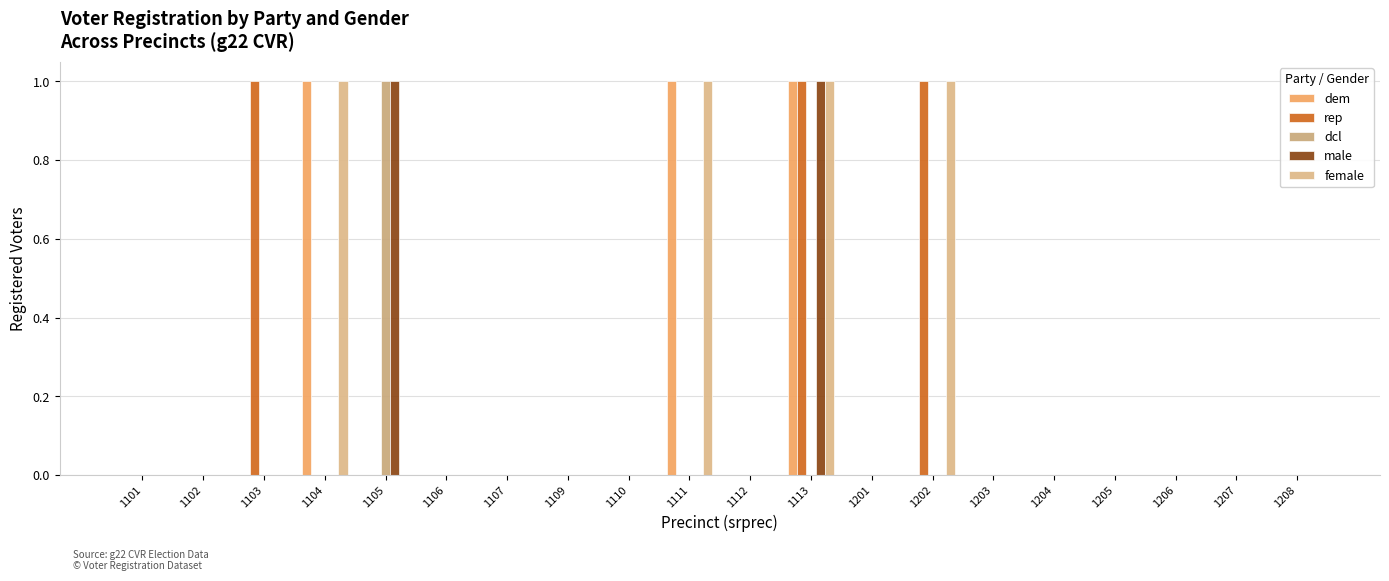

What is the value of the female bar at the 4th from the left?

1